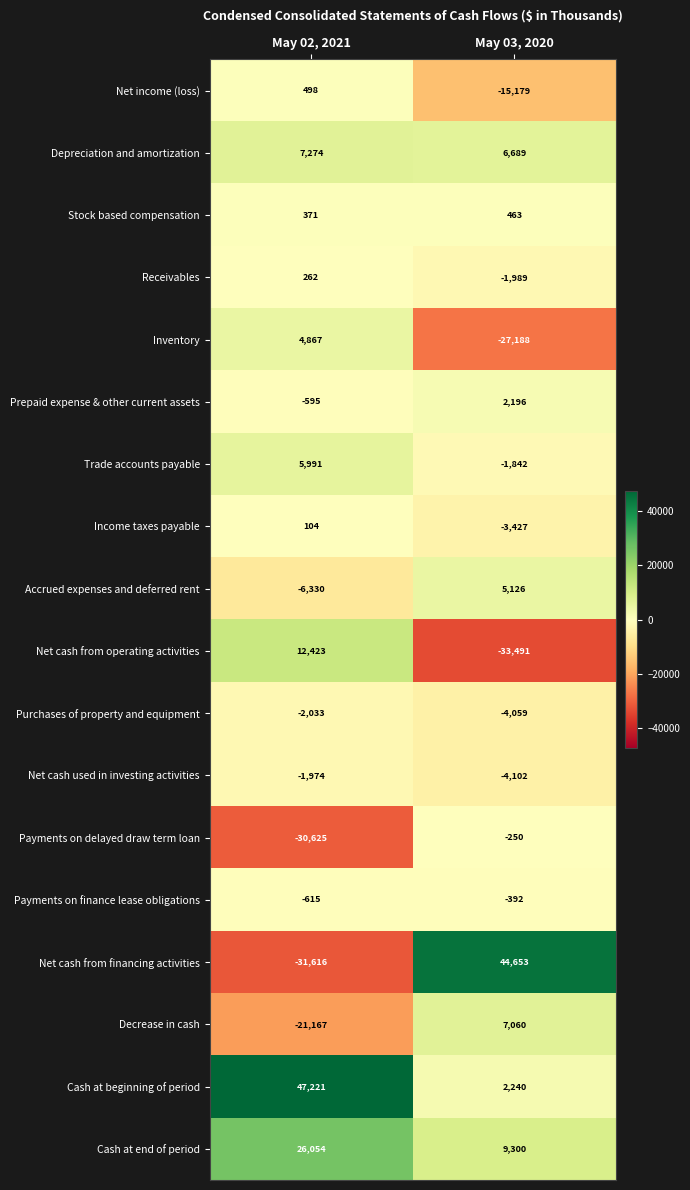

How many distinct data groups are displayed?

18